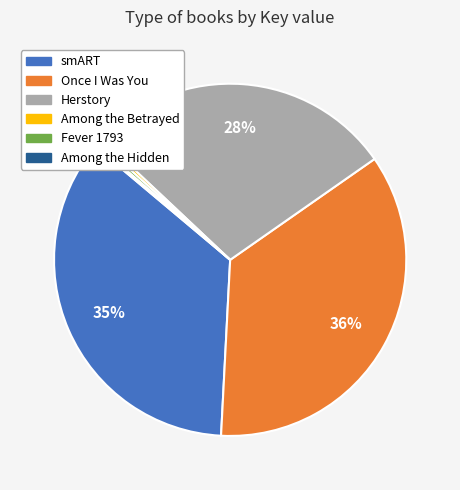

Is the sum of Once I Was You and Fever 1793 greater than half?

No